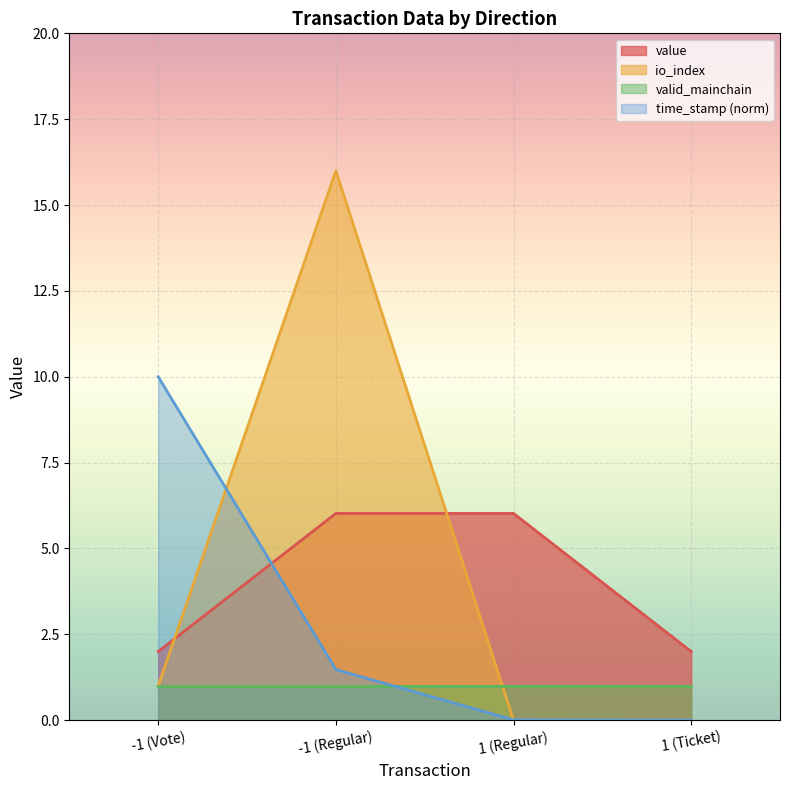

Which series has the largest total across all categories?

io_index